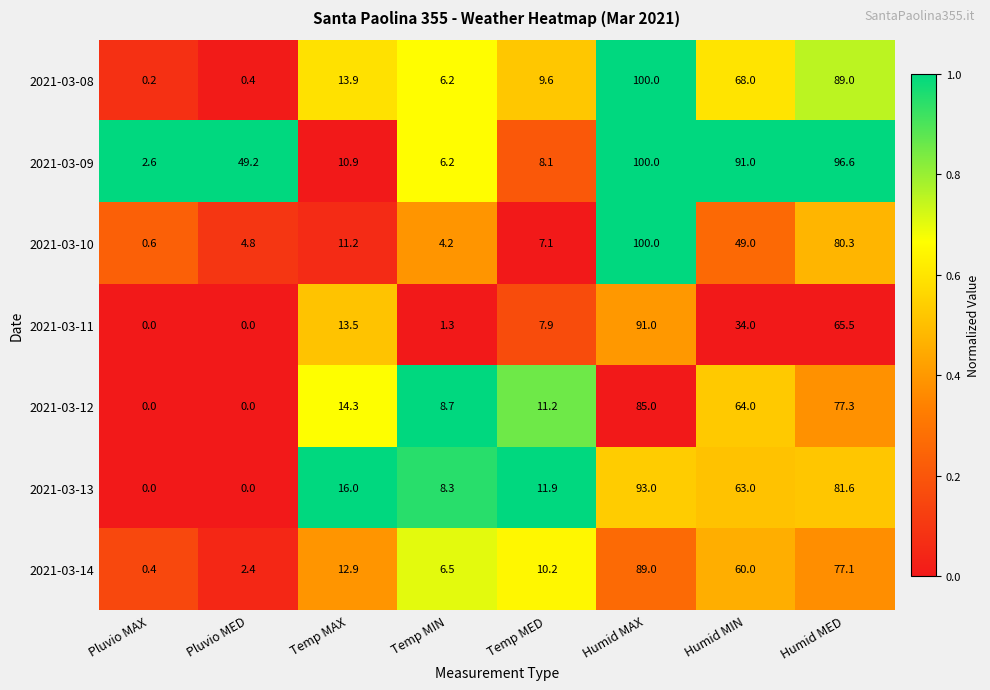

Read the 2021-03-13 value at Temp MAX.

16.0